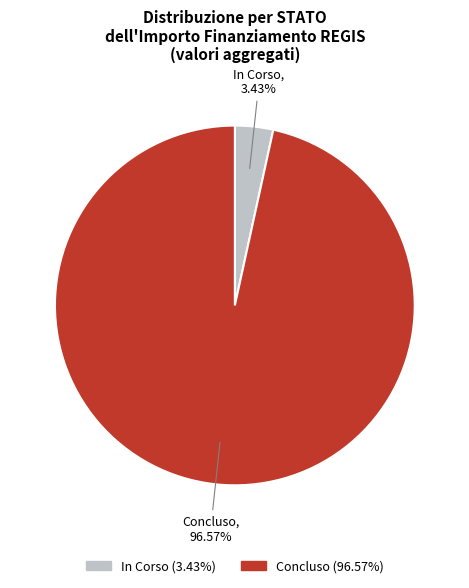

Count the number of slices in the pie.

2